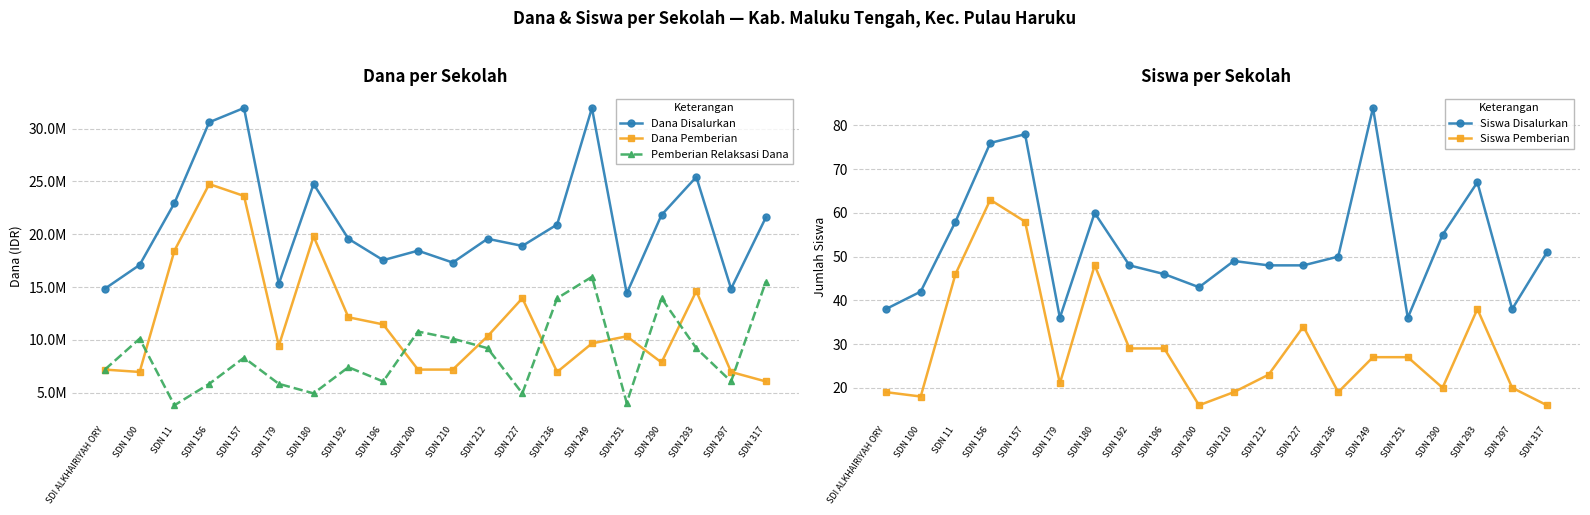

At SDN 156, list the series in order from smallest to largest.

Siswa Pemberian, Siswa Disalurkan, Pemberian Relaksasi Dana, Dana Pemberian, Dana Disalurkan